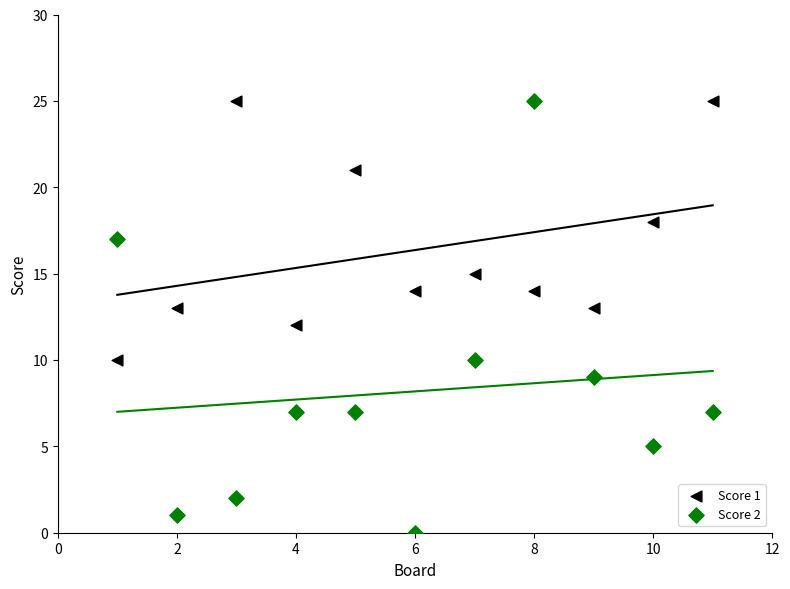

Which series reaches the minimum Y coordinate?

Score 2